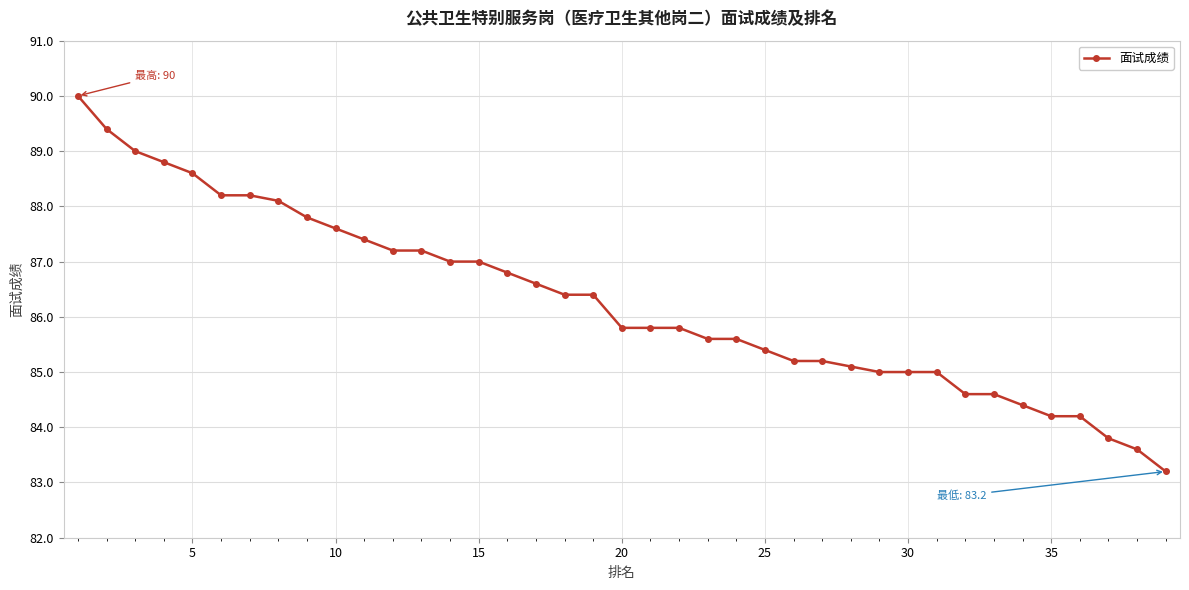

What is the value of the 6th point from the left?

88.2